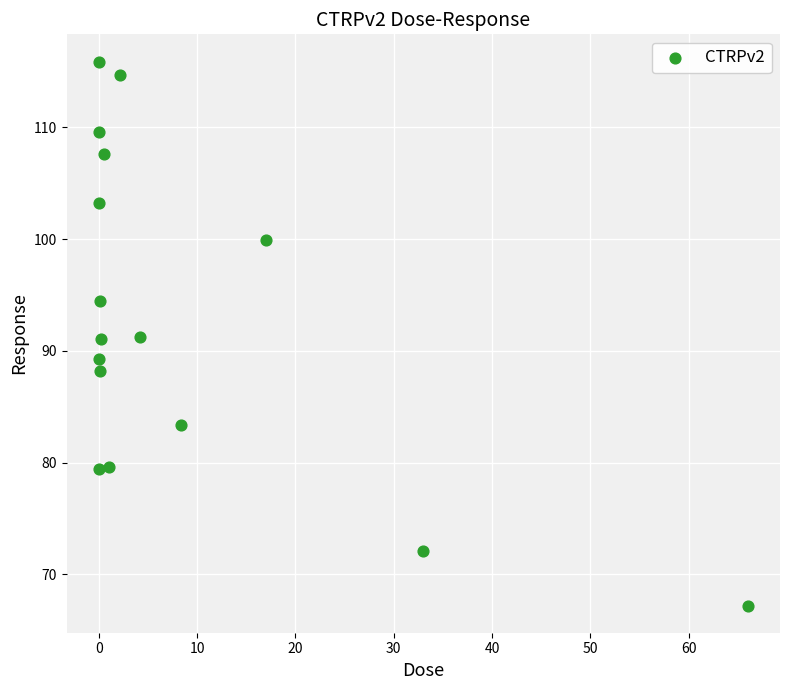

What is the range of Y values (max minus min)?

48.7